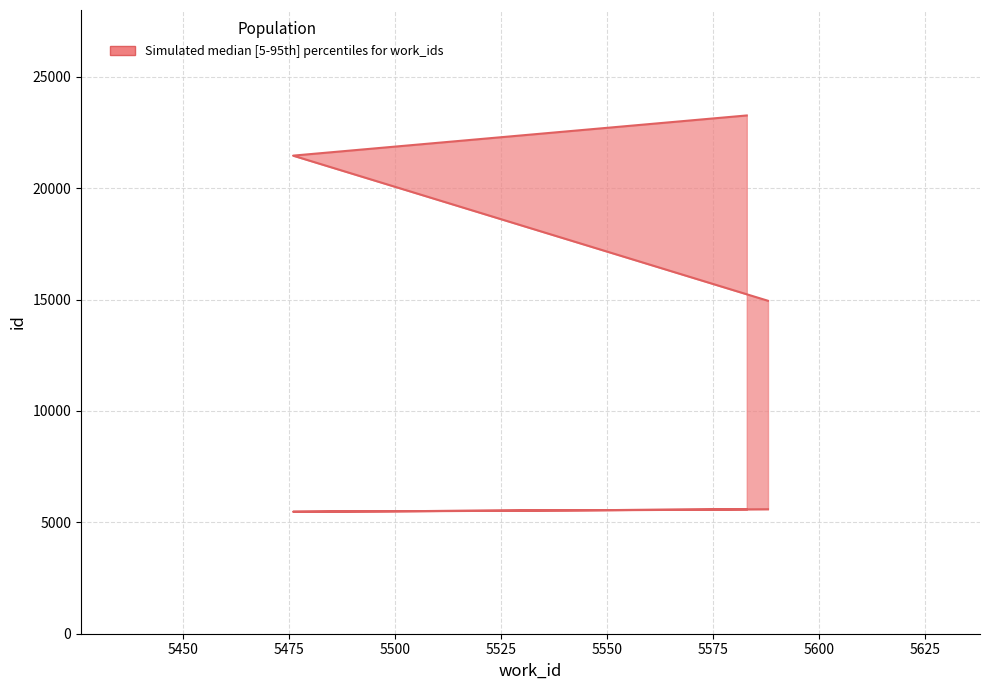

Reading left to right, what are all the values shown in this chart?

id_upper: 5588=14947	5476=21462	5583=23266
id_lower: 5588=5588	5476=5476	5583=5583